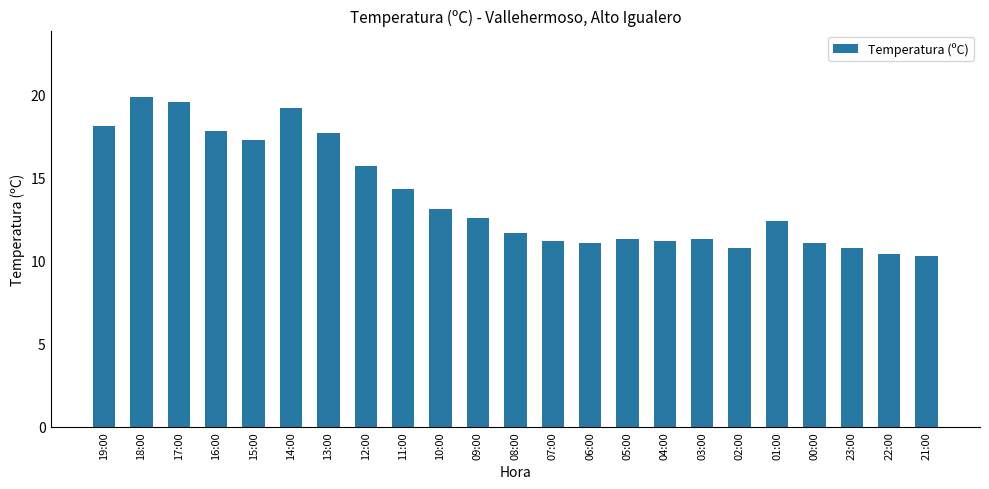

The value at 19:00 is 30.1. True or false?

False